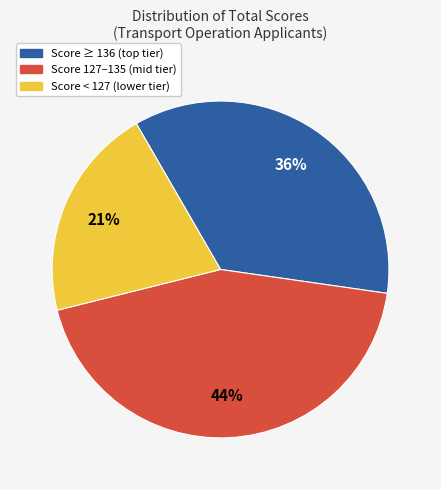

Is there any slice that represents more than half of the pie?

No